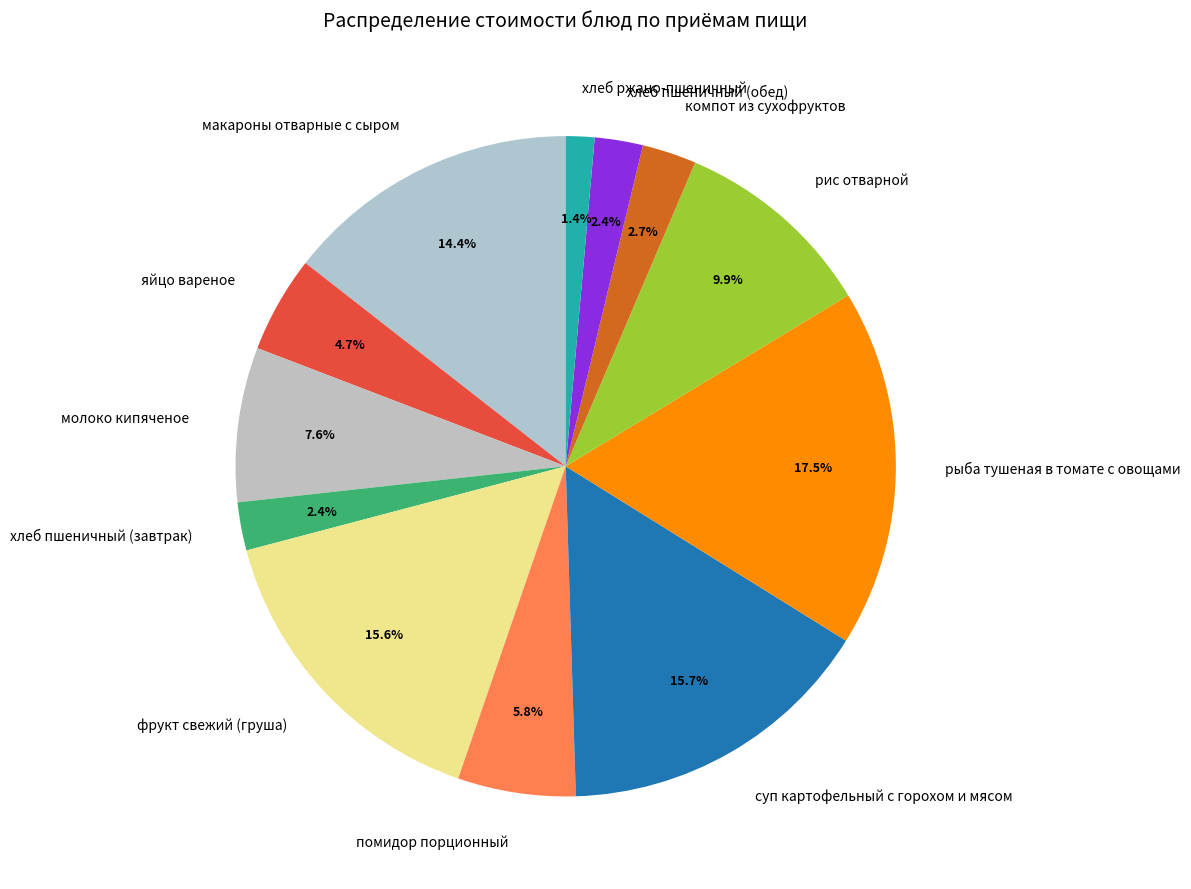

Which slice is the smallest?

хлеб ржано-пшеничный